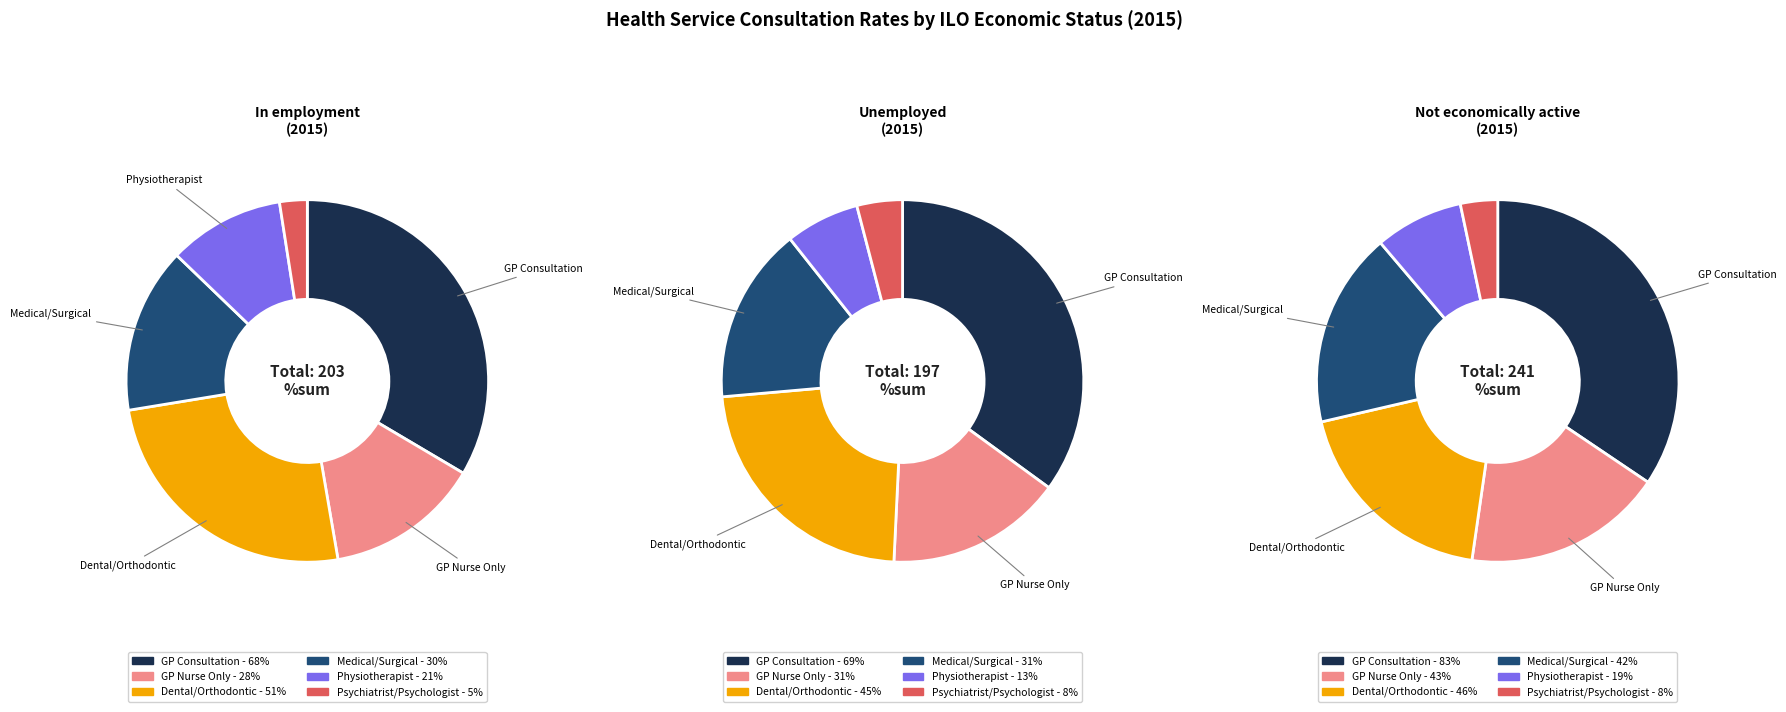

Count the number of slices in the pie.

6